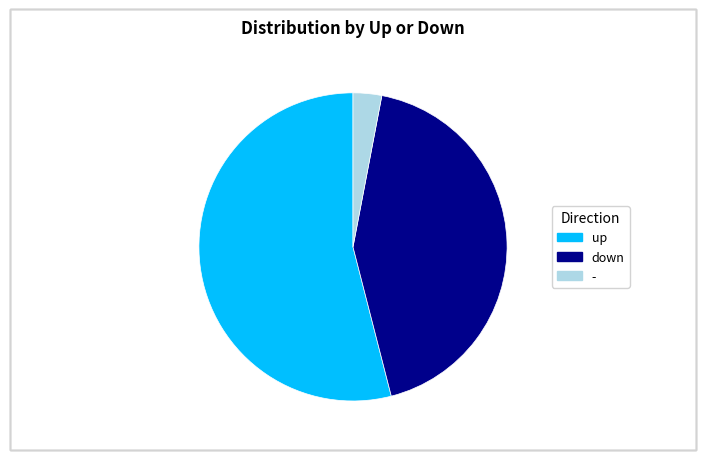

Rank the categories by value from highest to lowest.

up, down, -